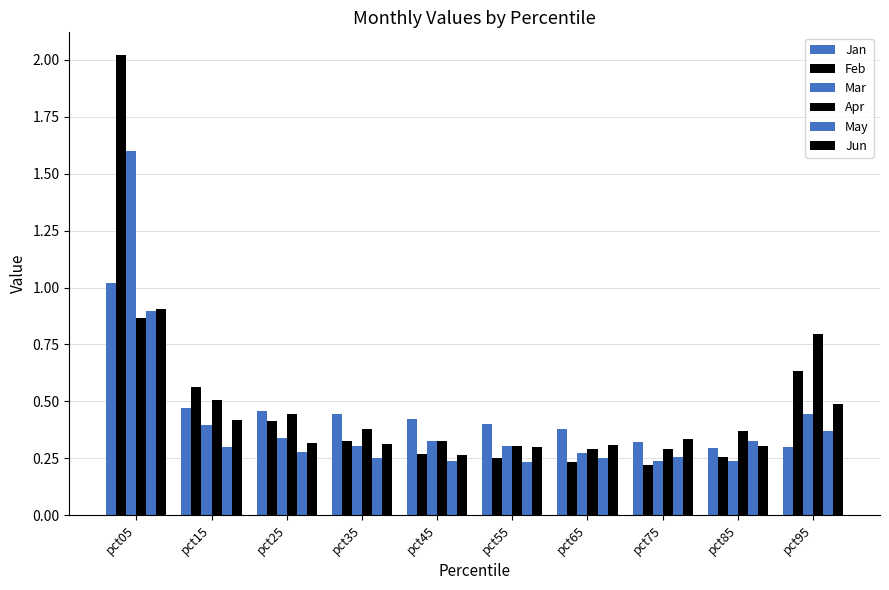

At how many categories does at least one series exceed 0?

10